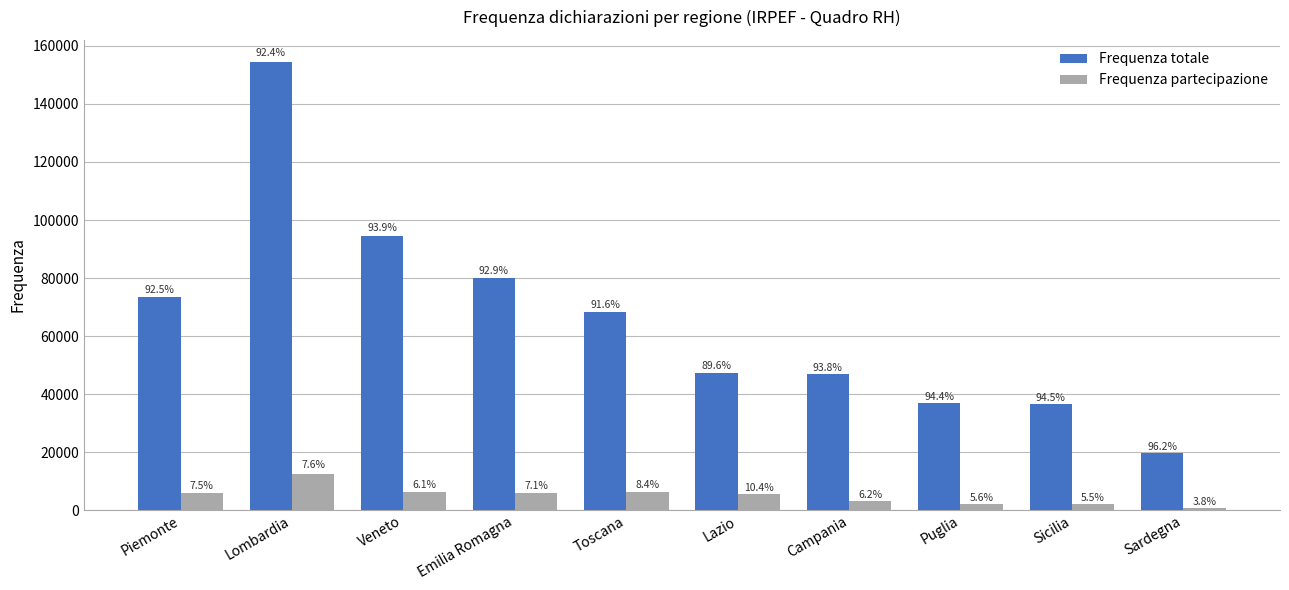

At Lombardia, list the series in order from largest to smallest.

Frequenza totale, Frequenza partecipazione